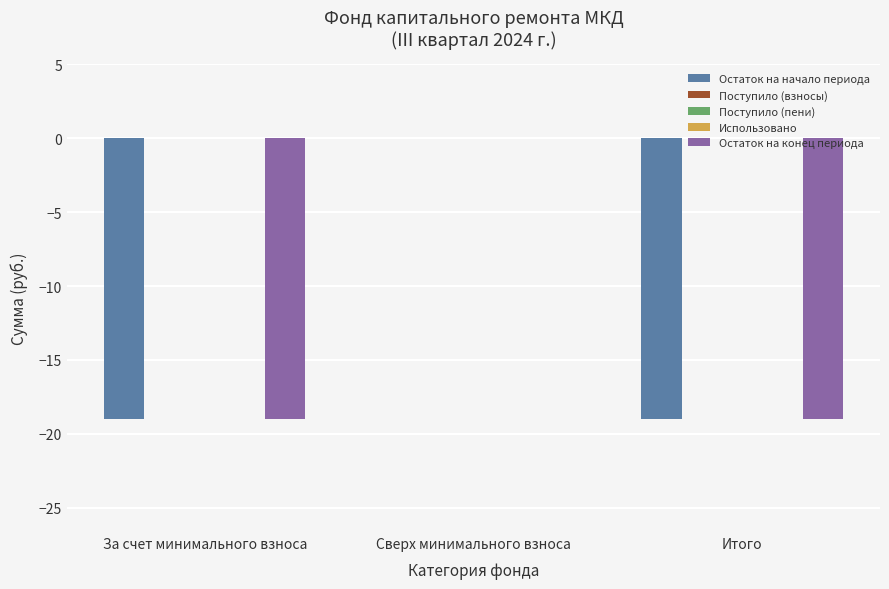

The value of Остаток на конец периода at За счет минимального взноса is -19.0. True or false?

True